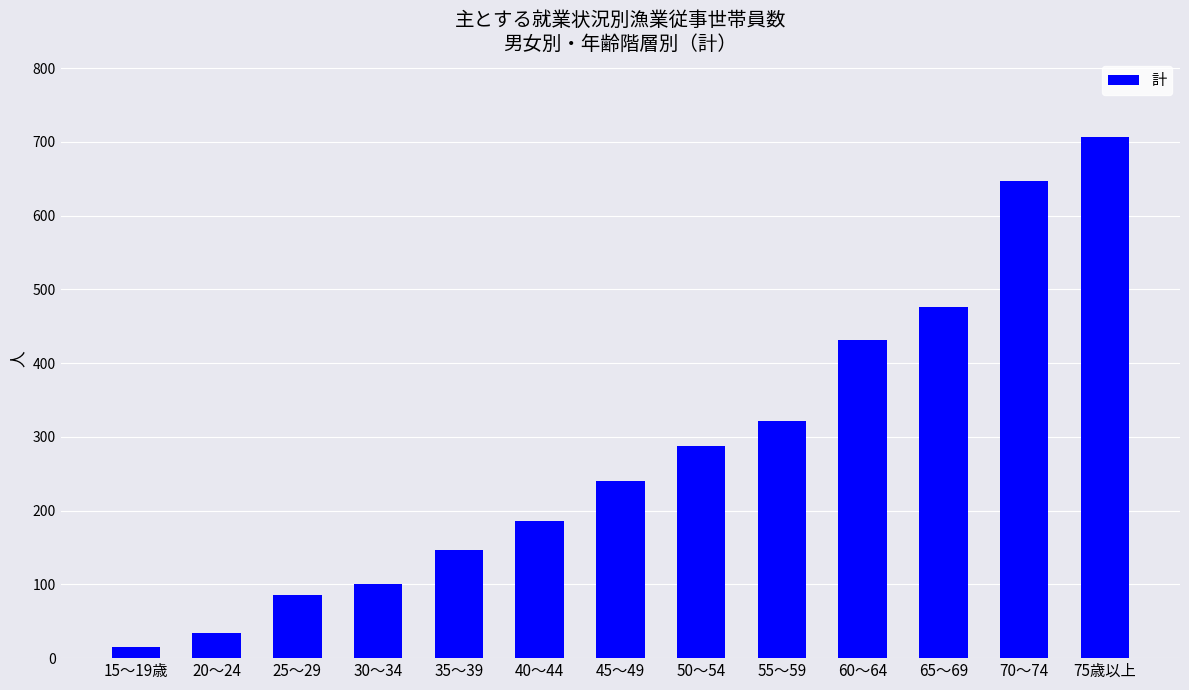

Which label corresponds to the smallest value in the chart?

15～19歳